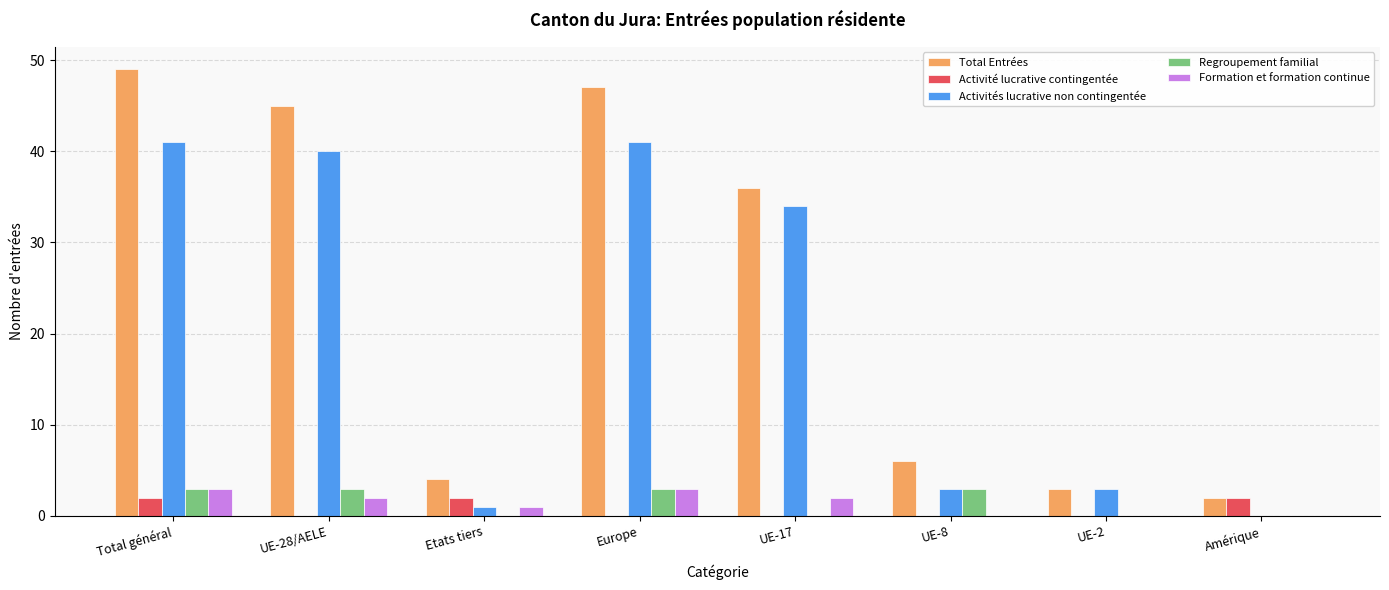

What is the sum of the Formation et formation continue values at Etats tiers and Total général?

4